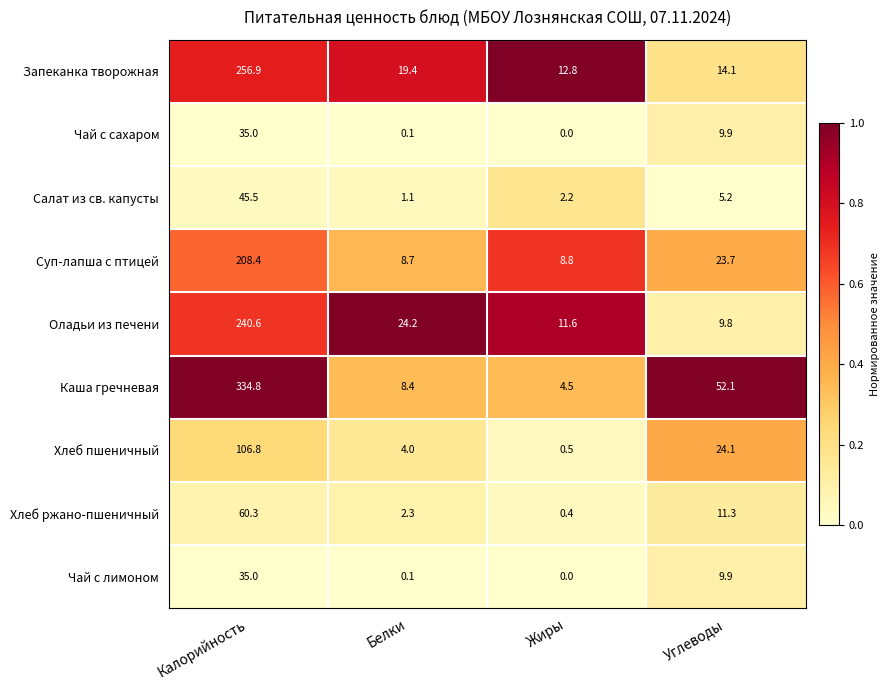

How many series are shown in this chart?

9